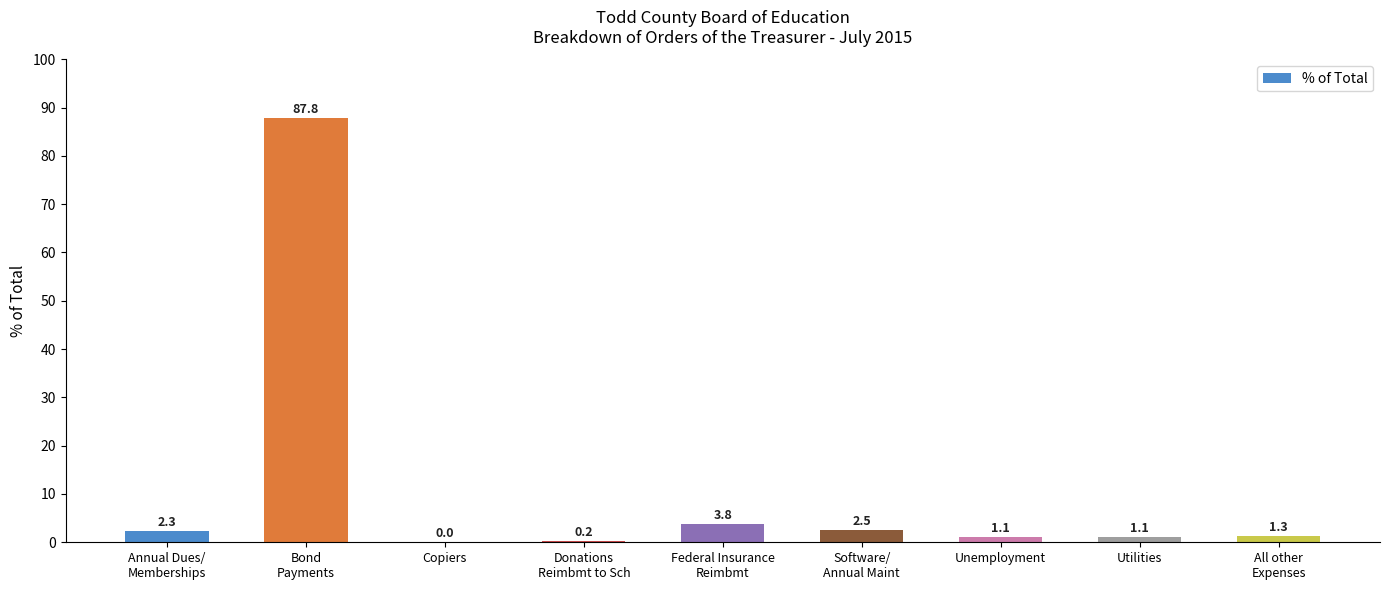

Read the value at Utilities.

1.1